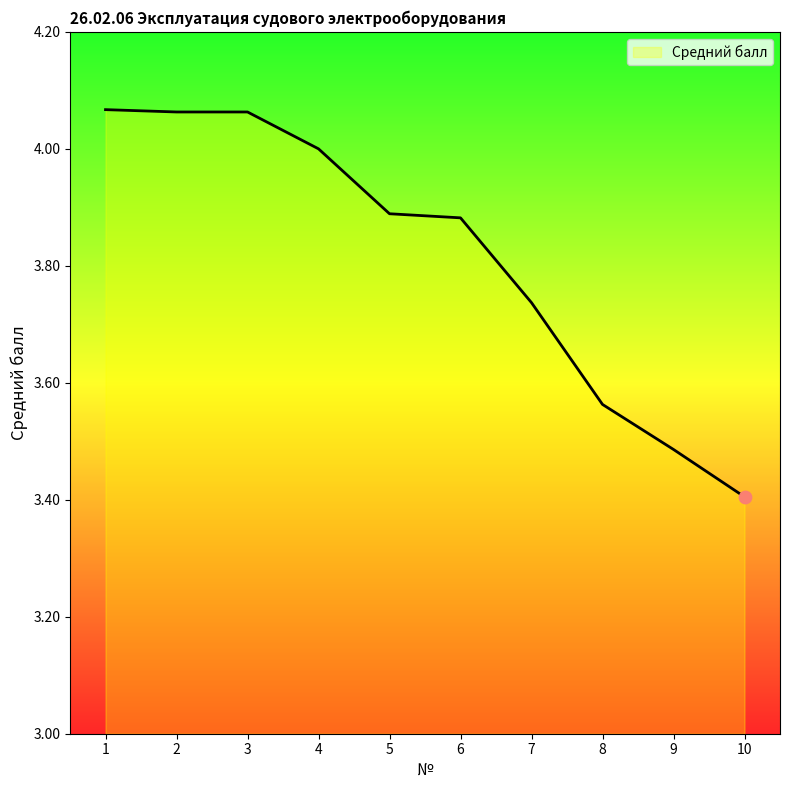

Which has a higher value, 9 or 6?

6